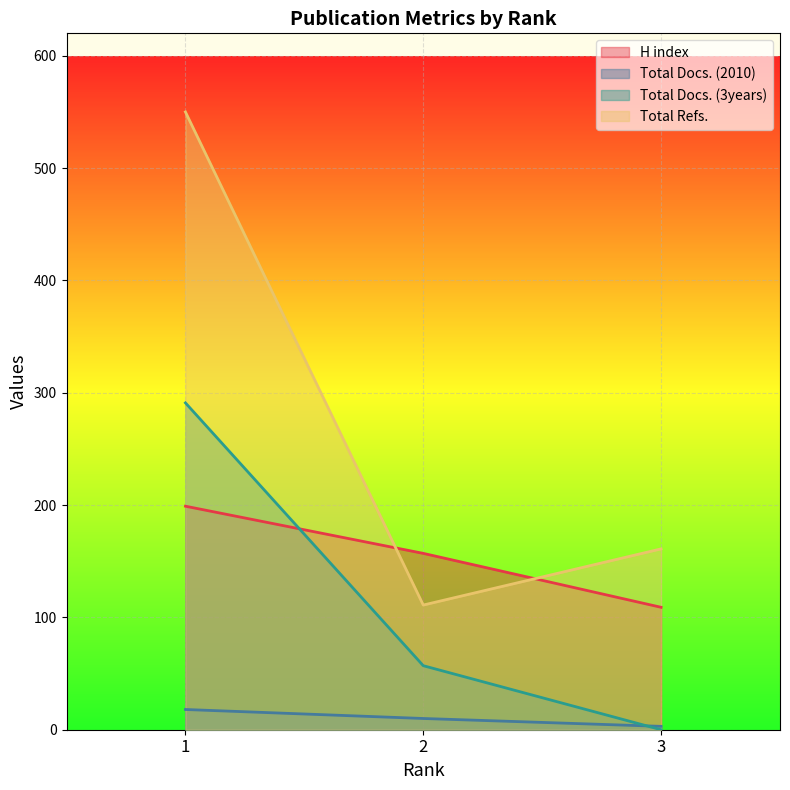

Reading left to right, what are all the values shown in this chart?

H index: 1=199	2=157	3=109
Total Docs. (2010): 1=18	2=10	3=3
Total Docs. (3years): 1=291	2=57	3=0
Total Refs.: 1=550	2=111	3=161